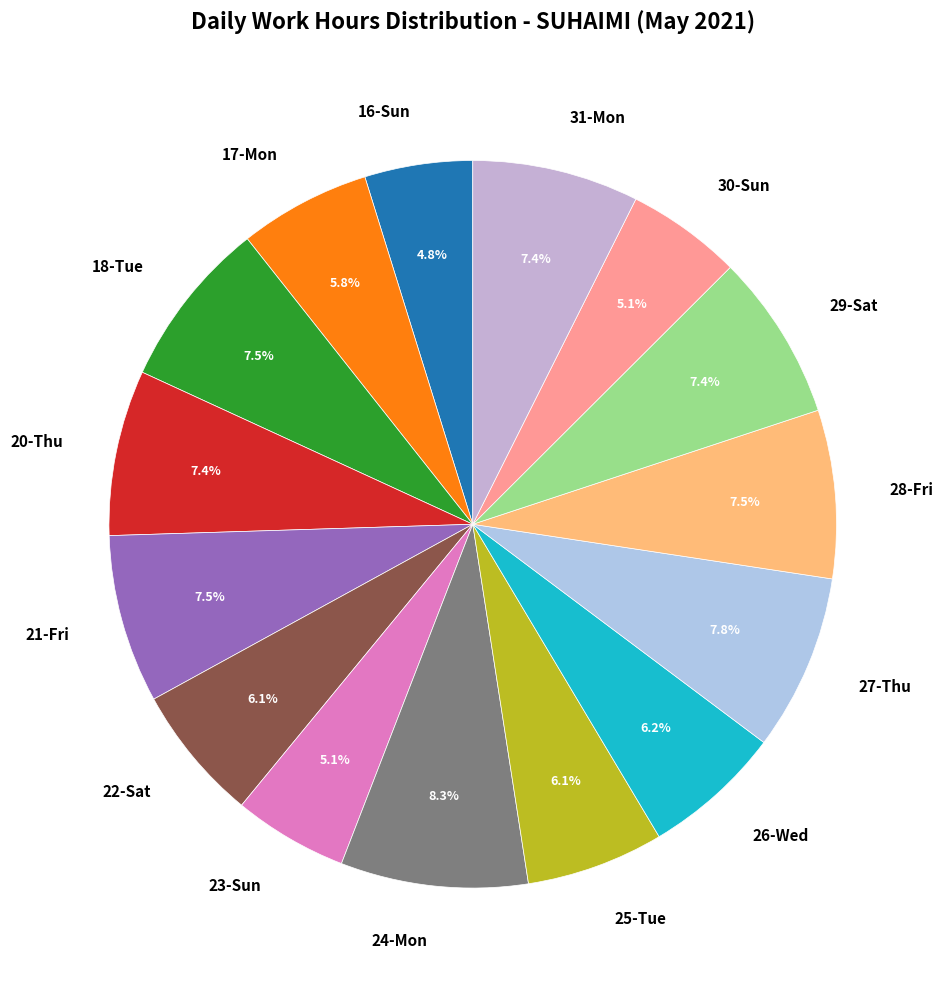

Which has a higher value, 28-Fri or 23-Sun?

28-Fri